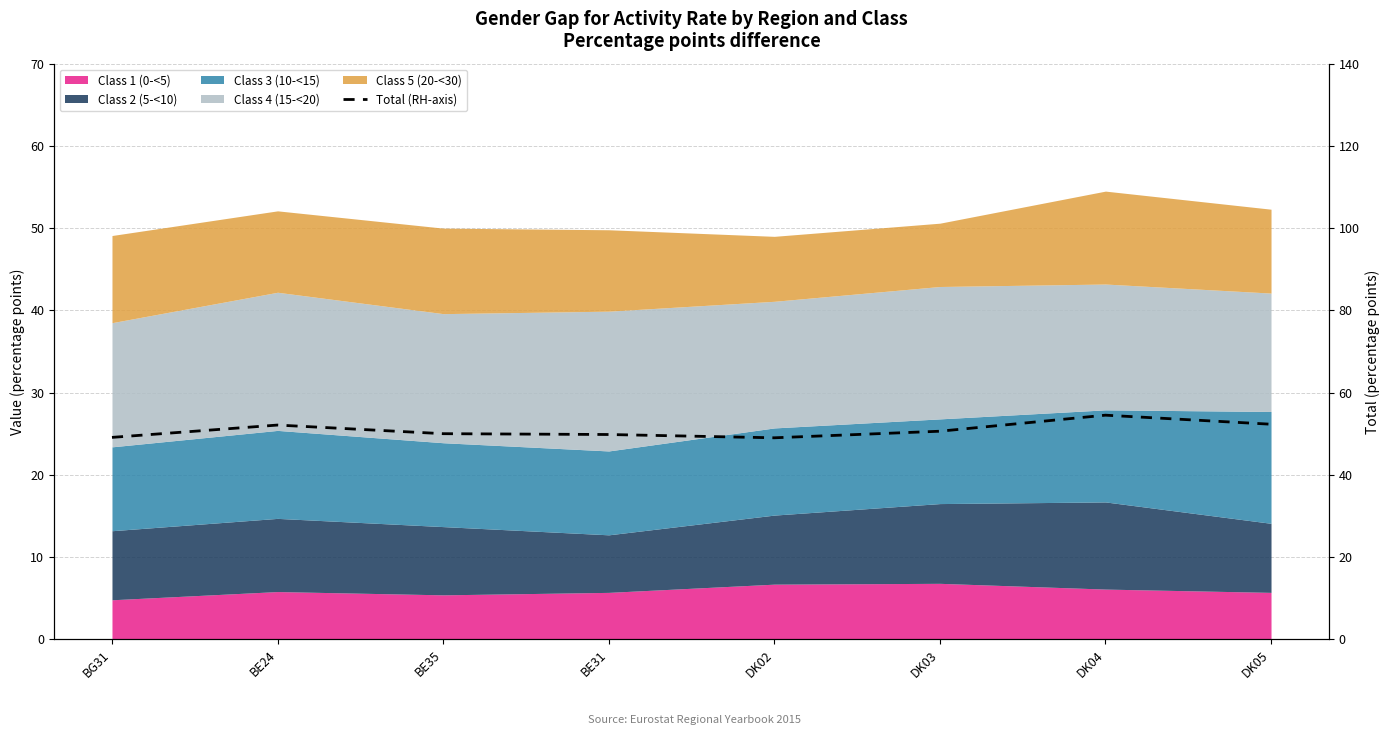

Rank the categories by value from lowest to highest.

DK02, BG31, BE31, BE35, DK03, BE24, DK05, DK04